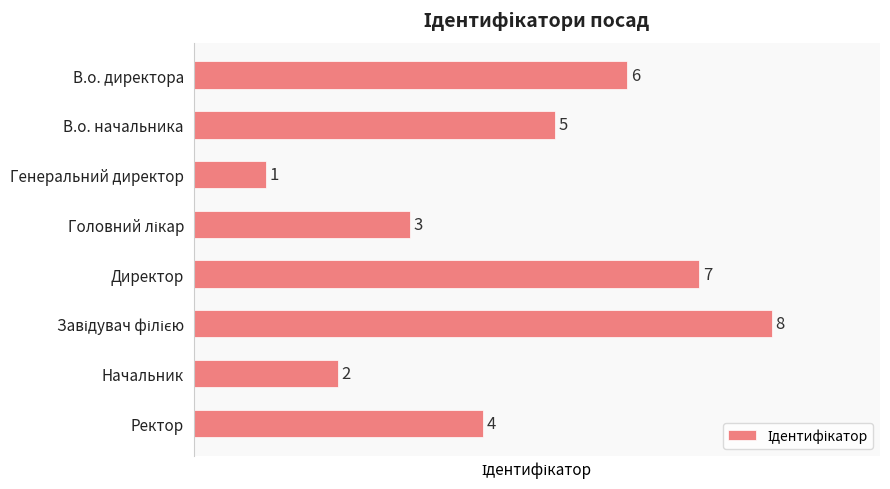

What is the value of the 6th bar from the top?

8